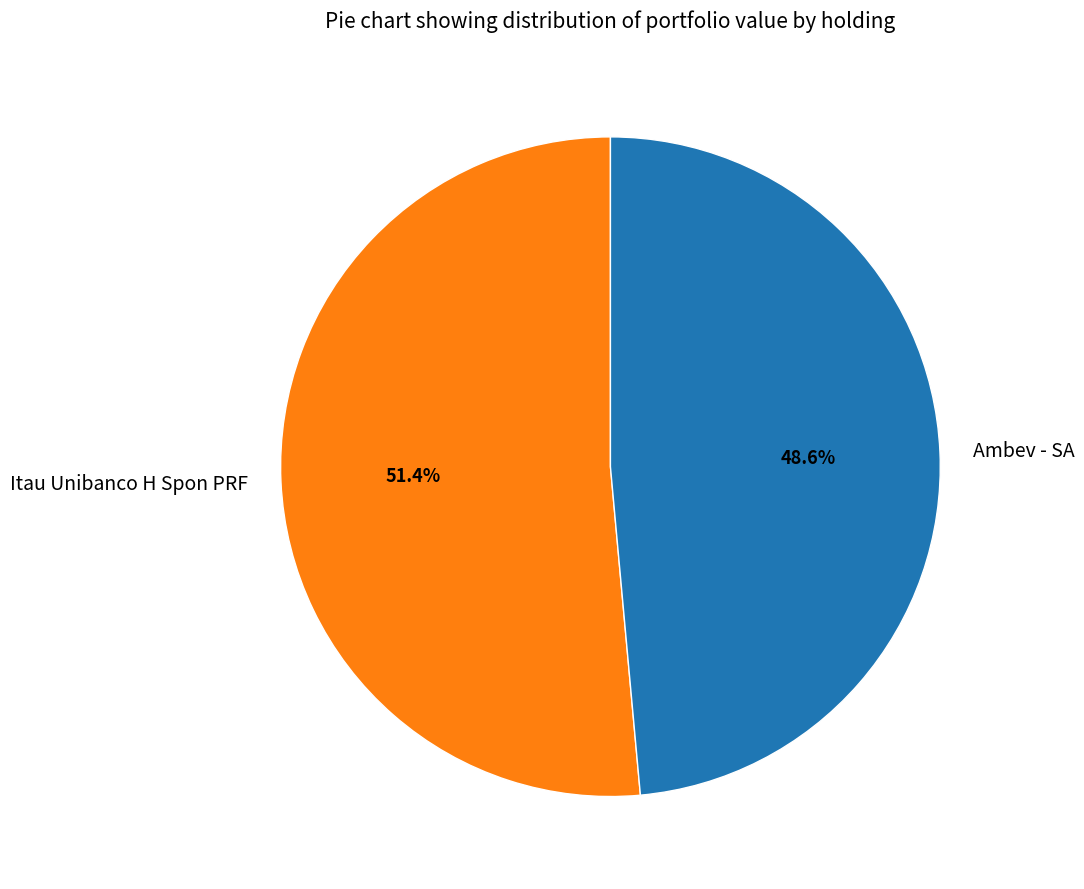

What is the total percentage of Itau Unibanco H Spon PRF and Ambev - SA?

100.0%